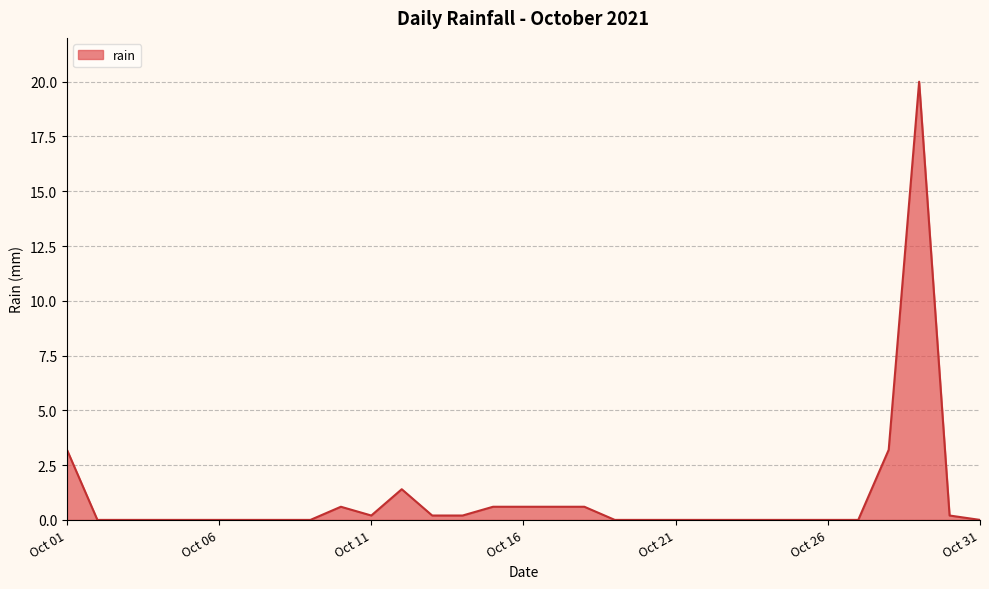

What is the difference between the maximum and minimum values?

20.0